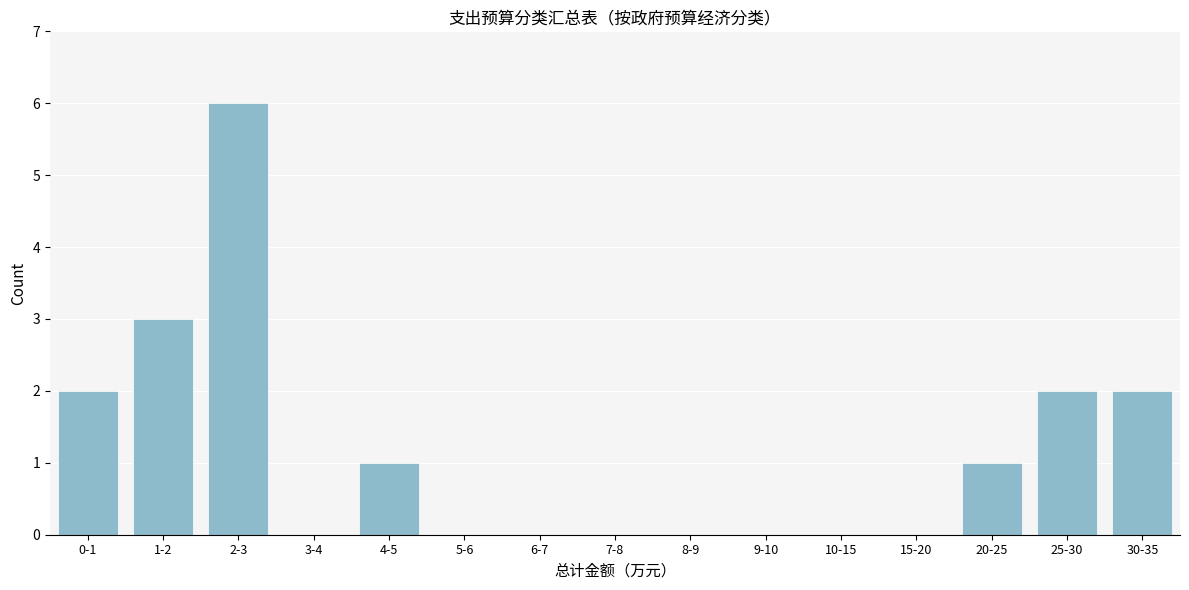

Reading right to left, transcribe all the data shown in this chart.

30-35=2	25-30=2	20-25=1	15-20=0	10-15=0	9-10=0	8-9=0	7-8=0	6-7=0	5-6=0	4-5=1	3-4=0	2-3=6	1-2=3	0-1=2